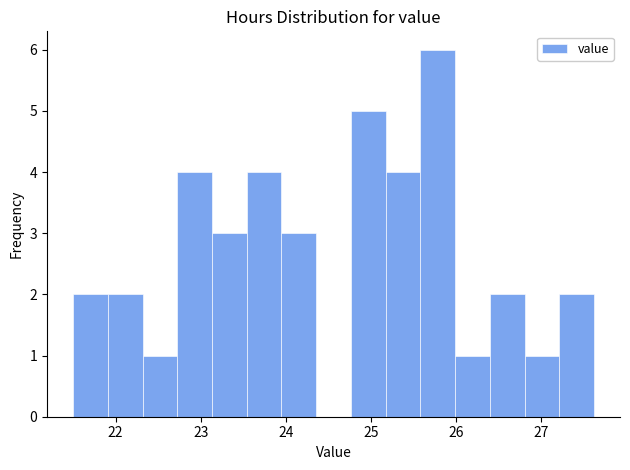

Reading left to right, list every bar in this chart as the range it spans on the x-axis followed by its height. Neither the bar edges nor the heights are printed on the chart, so give them approximately, as read against the axes.

21.5 to 21.9: 2
21.9 to 22.3: 2
22.3 to 22.7: 1
22.7 to 23.1: 4
23.1 to 23.5: 3
23.5 to 23.9: 4
23.9 to 24.4: 3
24.4 to 24.8: 0
24.8 to 25.2: 5
25.2 to 25.6: 4
25.6 to 26.0: 6
26.0 to 26.4: 1
26.4 to 26.8: 2
26.8 to 27.2: 1
27.2 to 27.6: 2